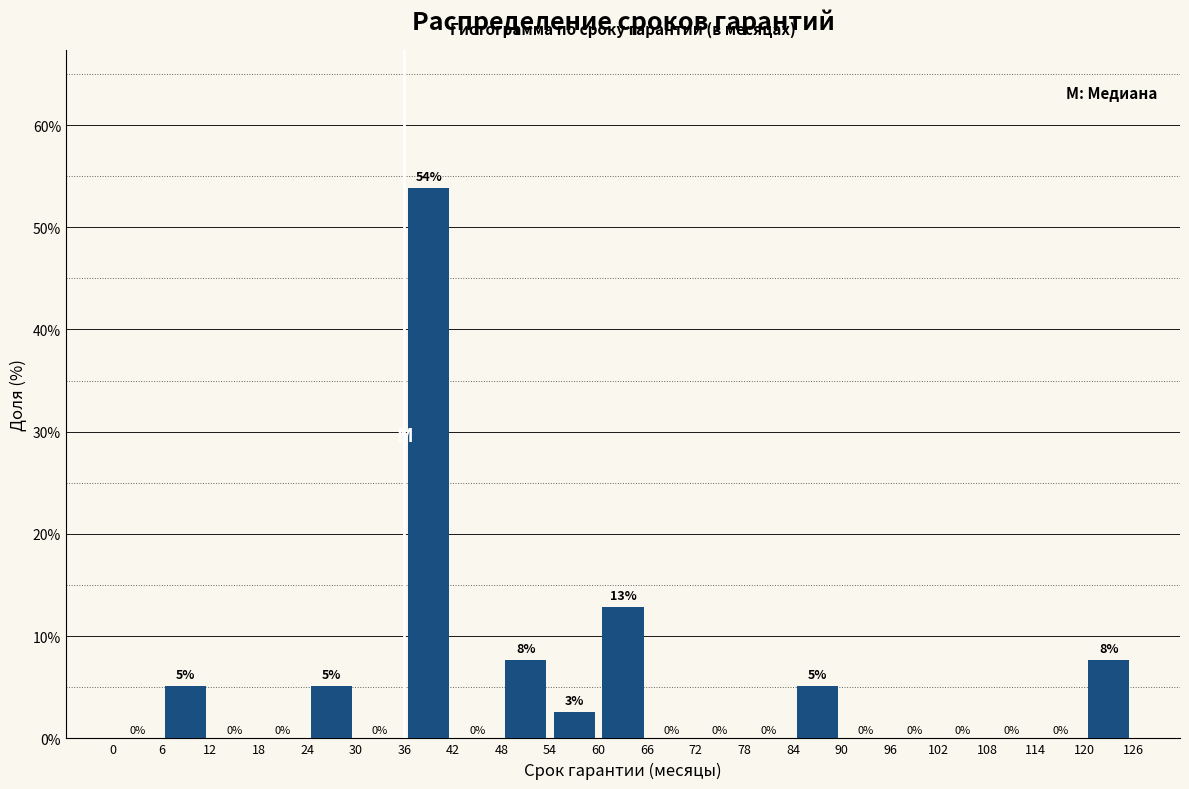

Which range on the x-axis has the tallest bar?

36 to 42